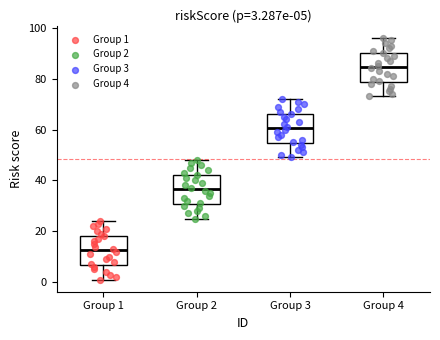

Which box's median line is the highest?

Group 4